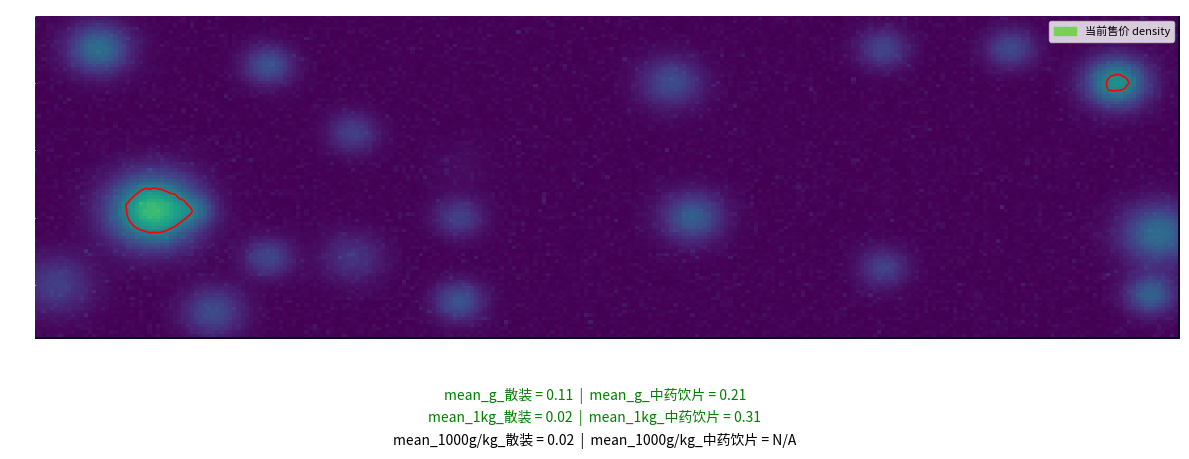

The value of 中药饮片 at 9 is 0.0. True or false?

True